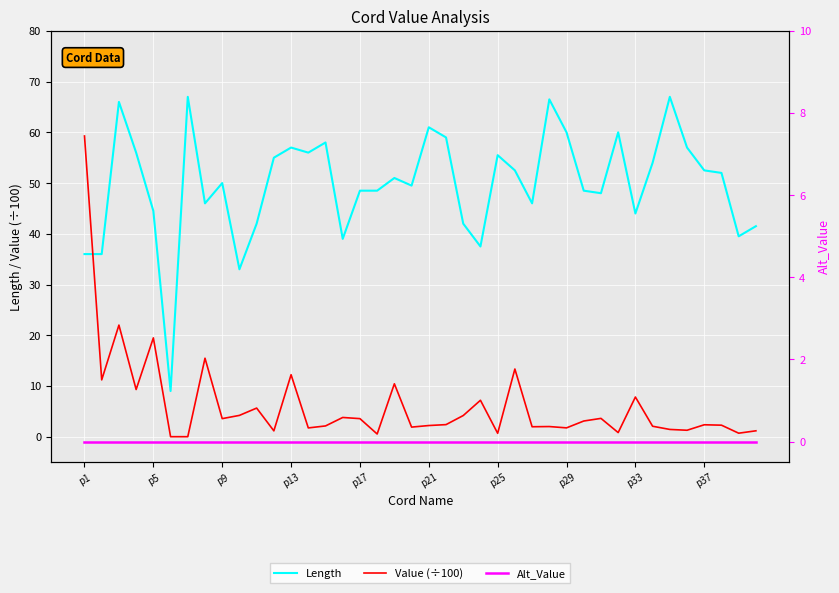

What is the average value of the Value (÷100) series?

6.2